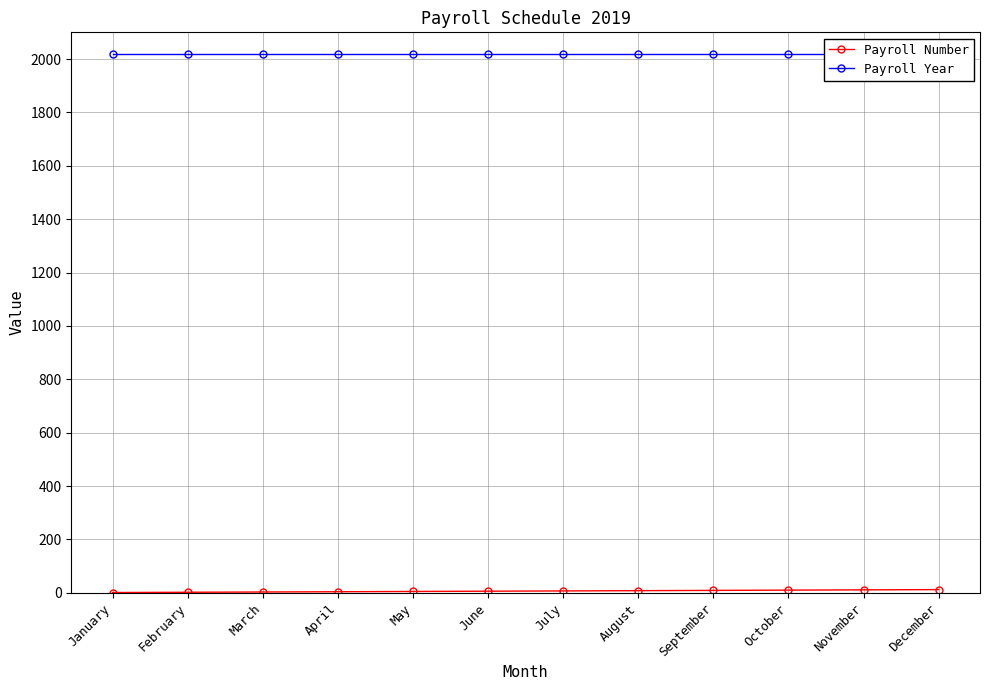

True or false: Payroll Year and Payroll Number intersect in this chart.

False